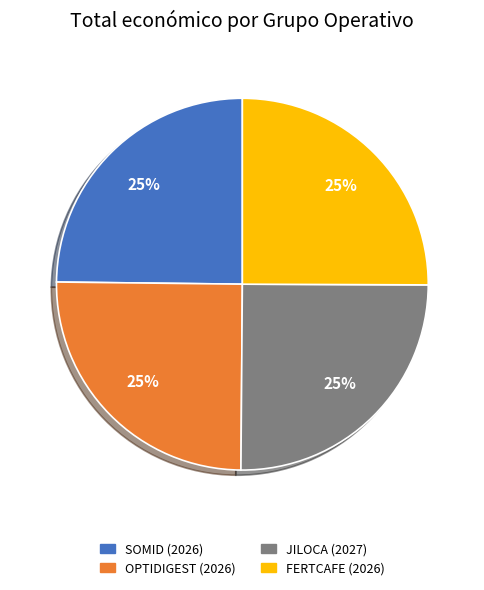

To the nearest percent, what portion does OPTIDIGEST (2026) represent?

25%